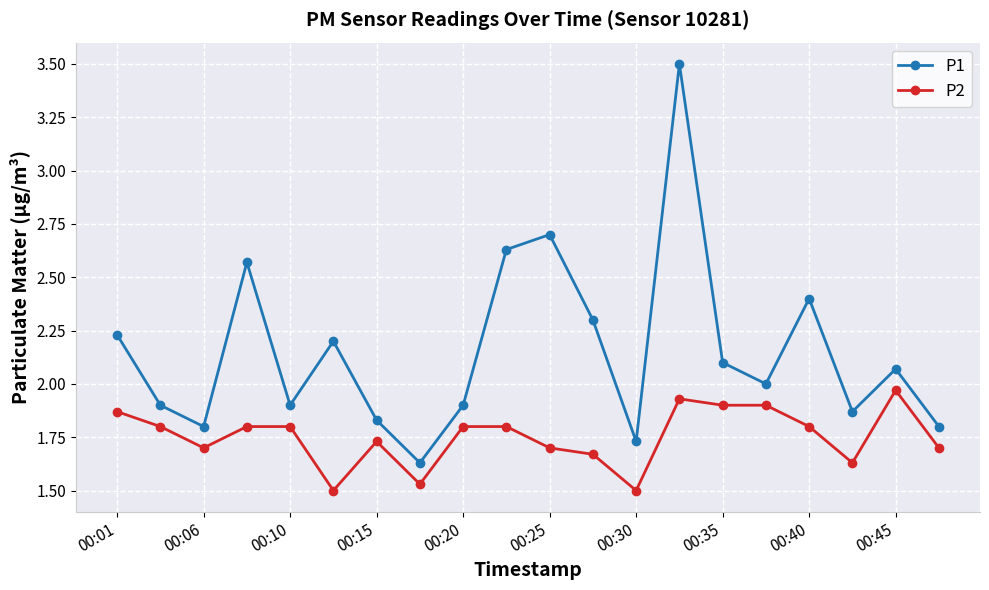

Which series has the largest range (max minus min)?

P1